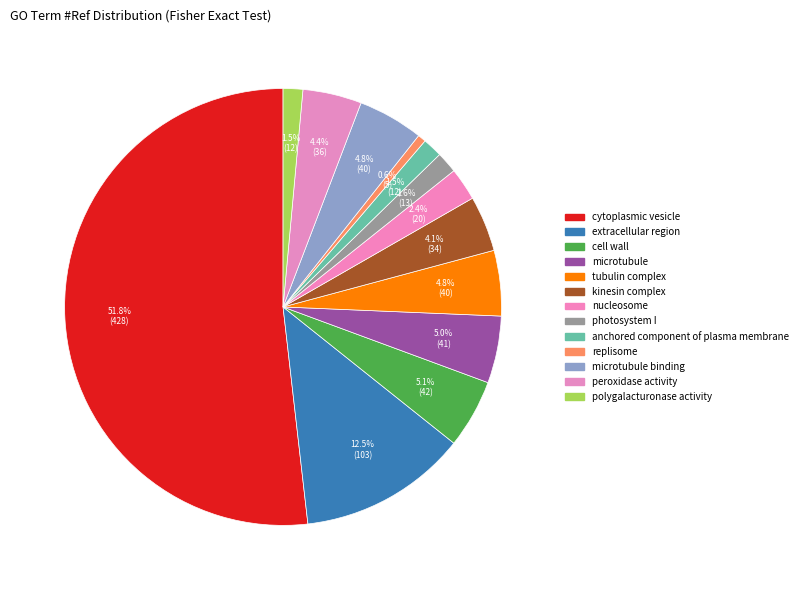

How many slices are in this pie chart?

13